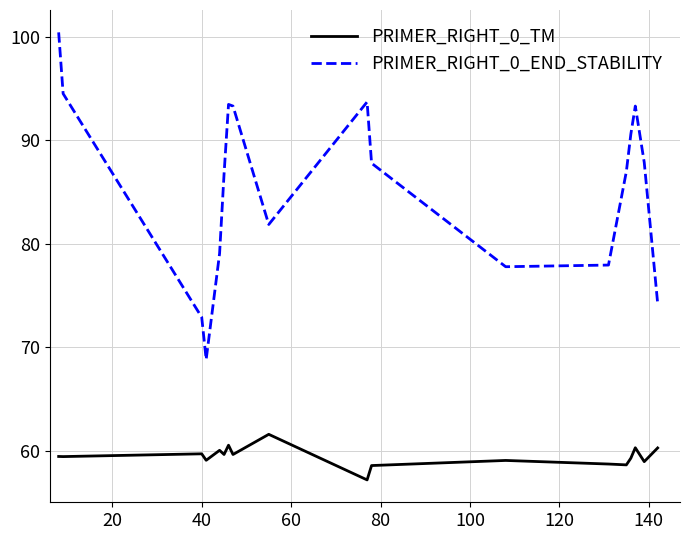

True or false: PRIMER_RIGHT_0_TM has more than 0 points higher than both neighbors.

True